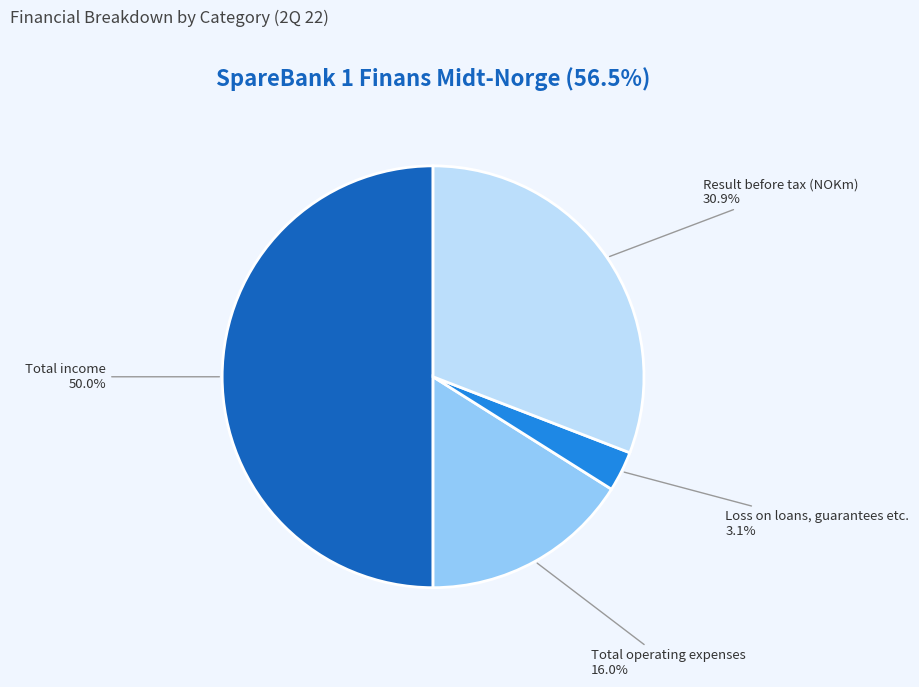

How many segments does this pie chart have?

4